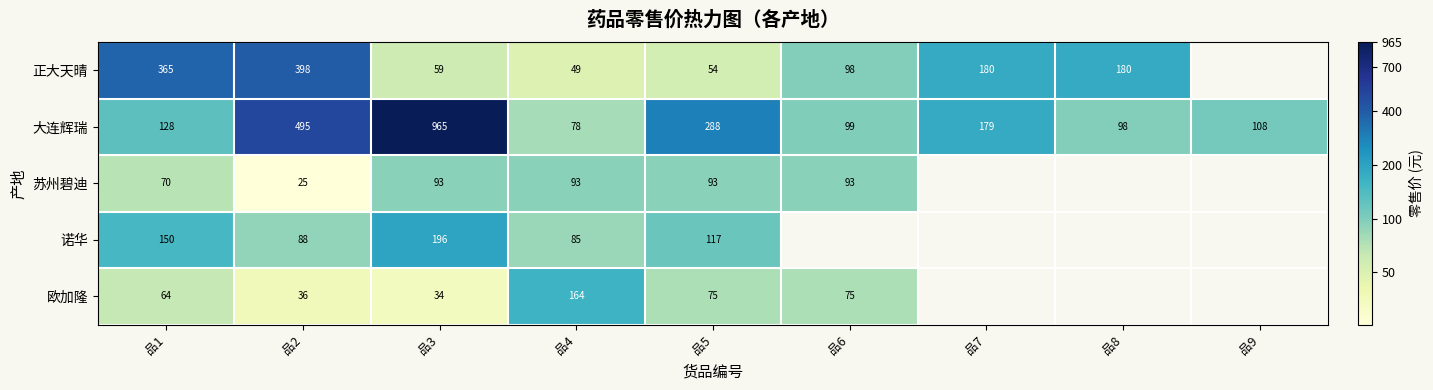

Is the value of 大连辉瑞 at 品5 greater than the value of 欧加隆 at 品2?

Yes